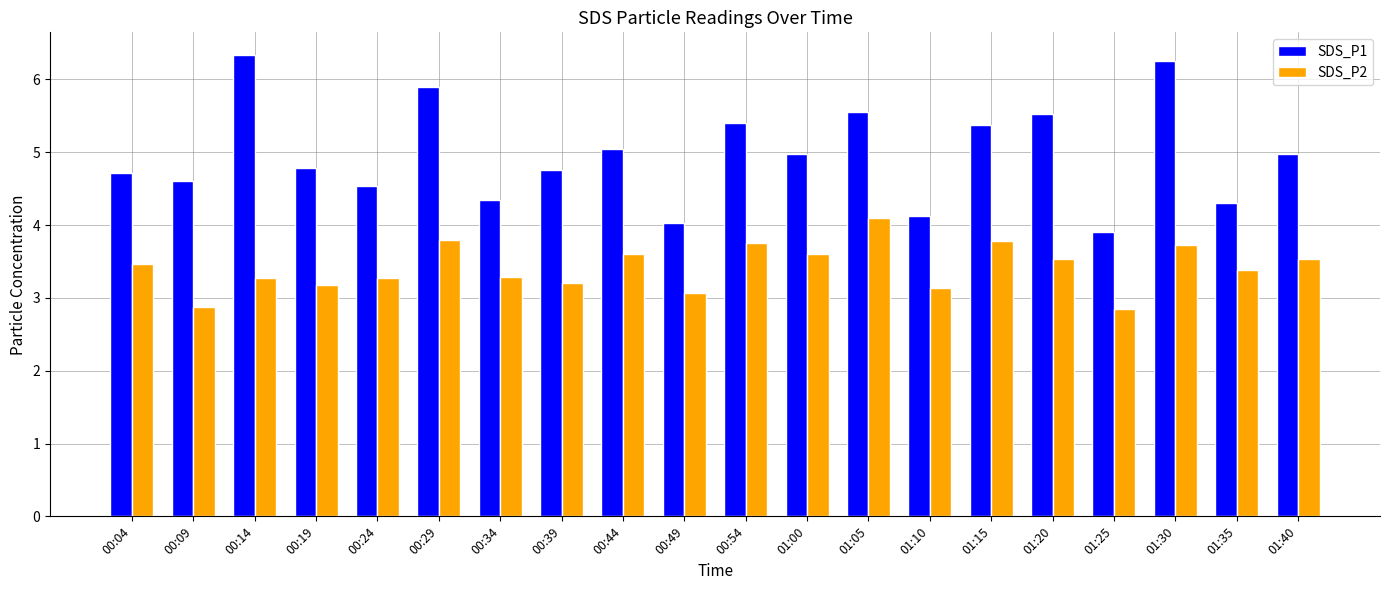

Rank the series by their maximum value, from highest to lowest.

SDS_P1, SDS_P2